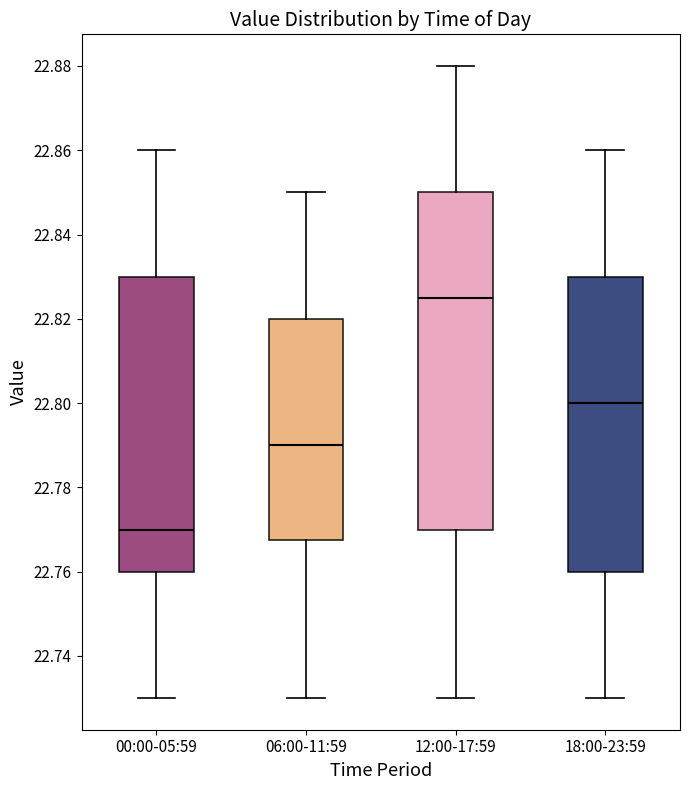

Where does the median line of the box for 00:00-05:59 sit on the y-axis? The values are not printed on the chart, so give them approximately, as read against the axis.

22.770